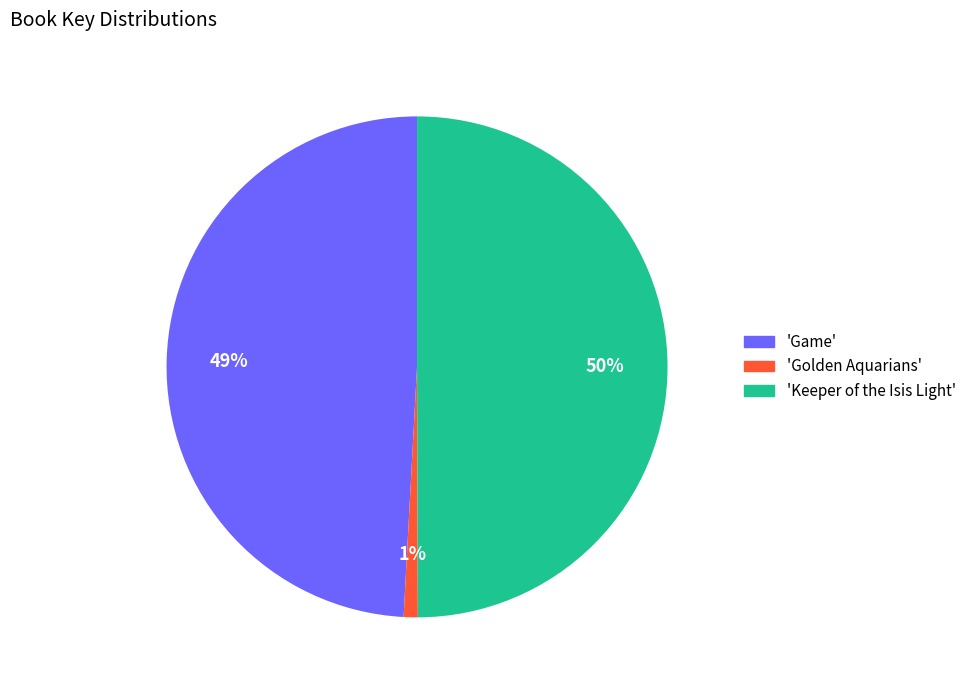

To the nearest percent, what percentage of the pie is 'Golden Aquarians'?

1%